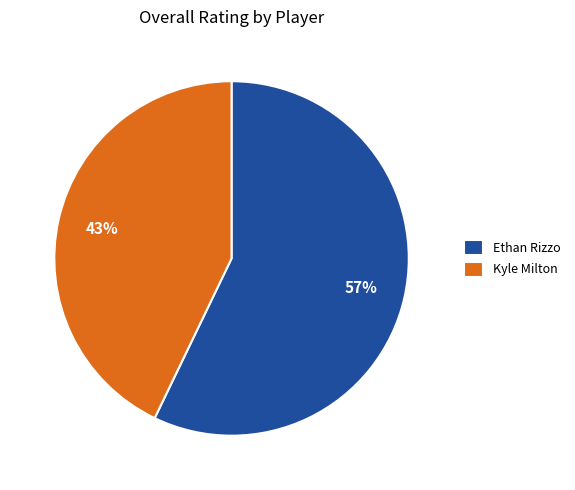

Which slice is the largest?

Ethan Rizzo